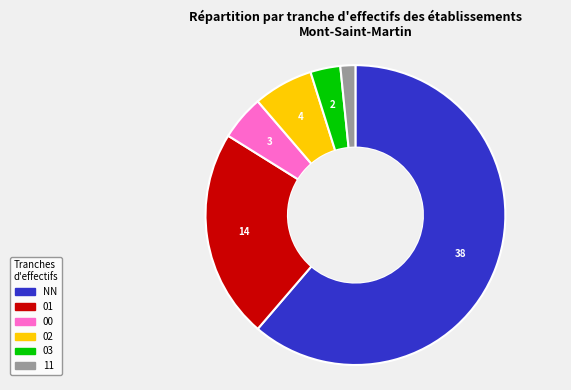

Do 03 and NN together represent more than half of the pie?

Yes